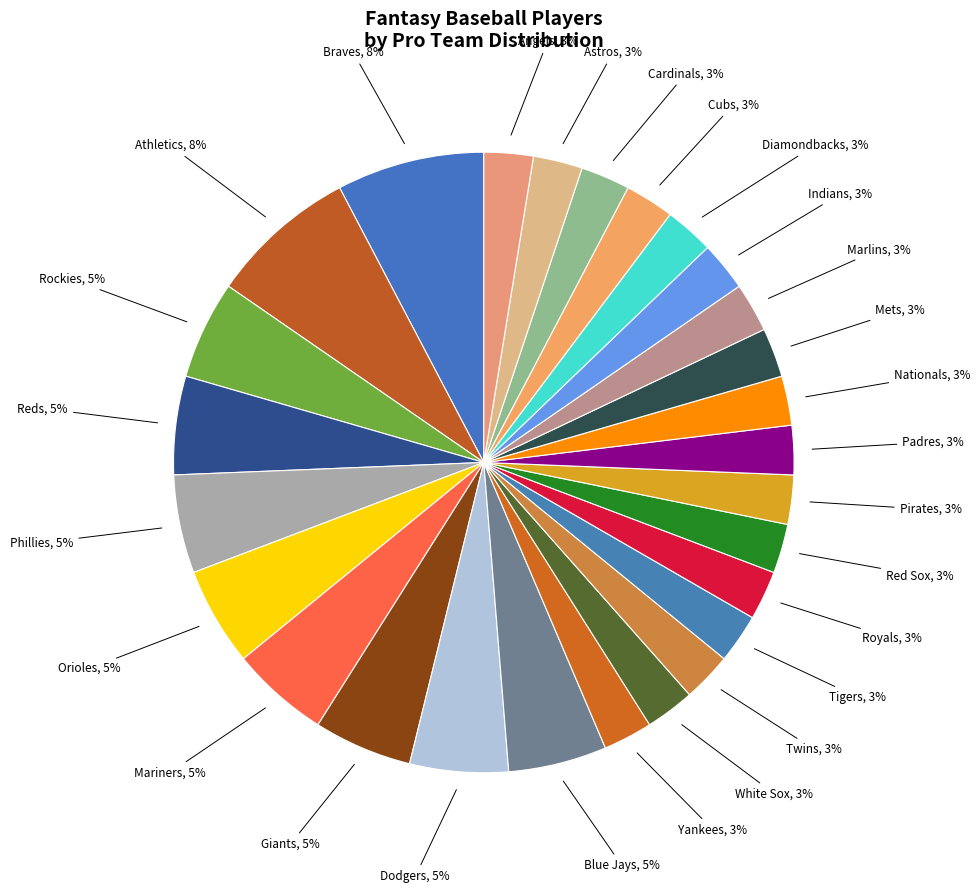

How many slices are in this pie chart?

27